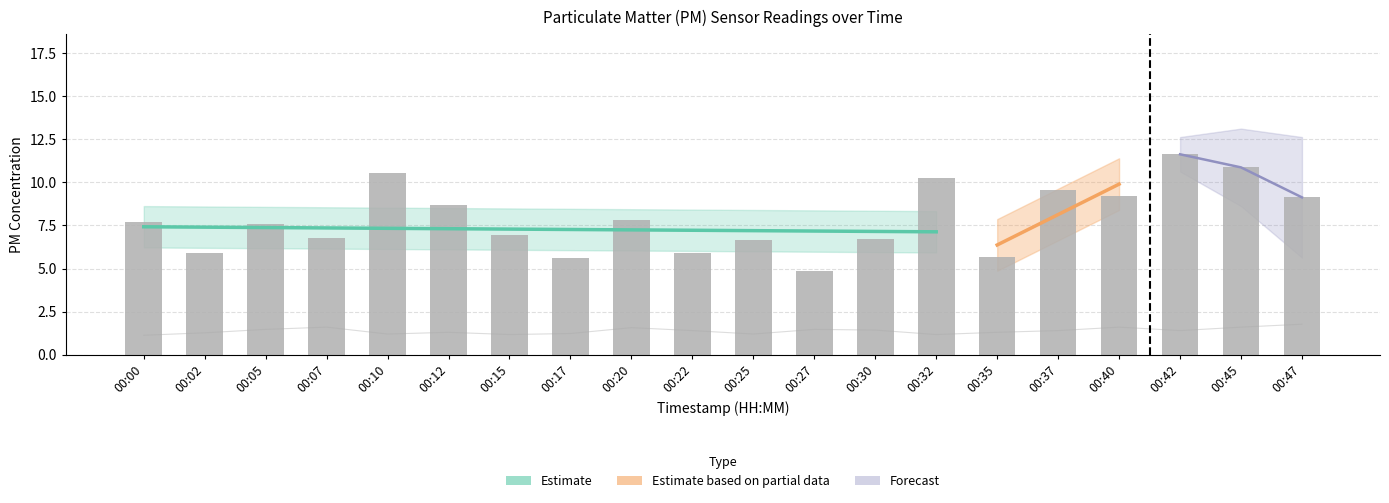

What is the total value across all series at 00:02?

7.2